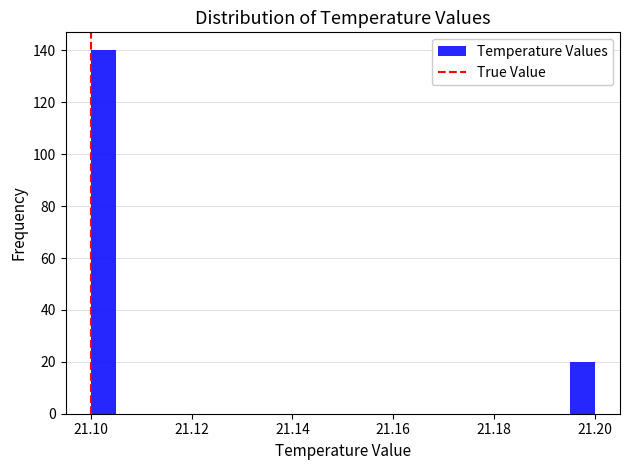

Around what value on the x-axis is the tallest bar? Give the approximate position of its centre, as read against the axis.

21.102